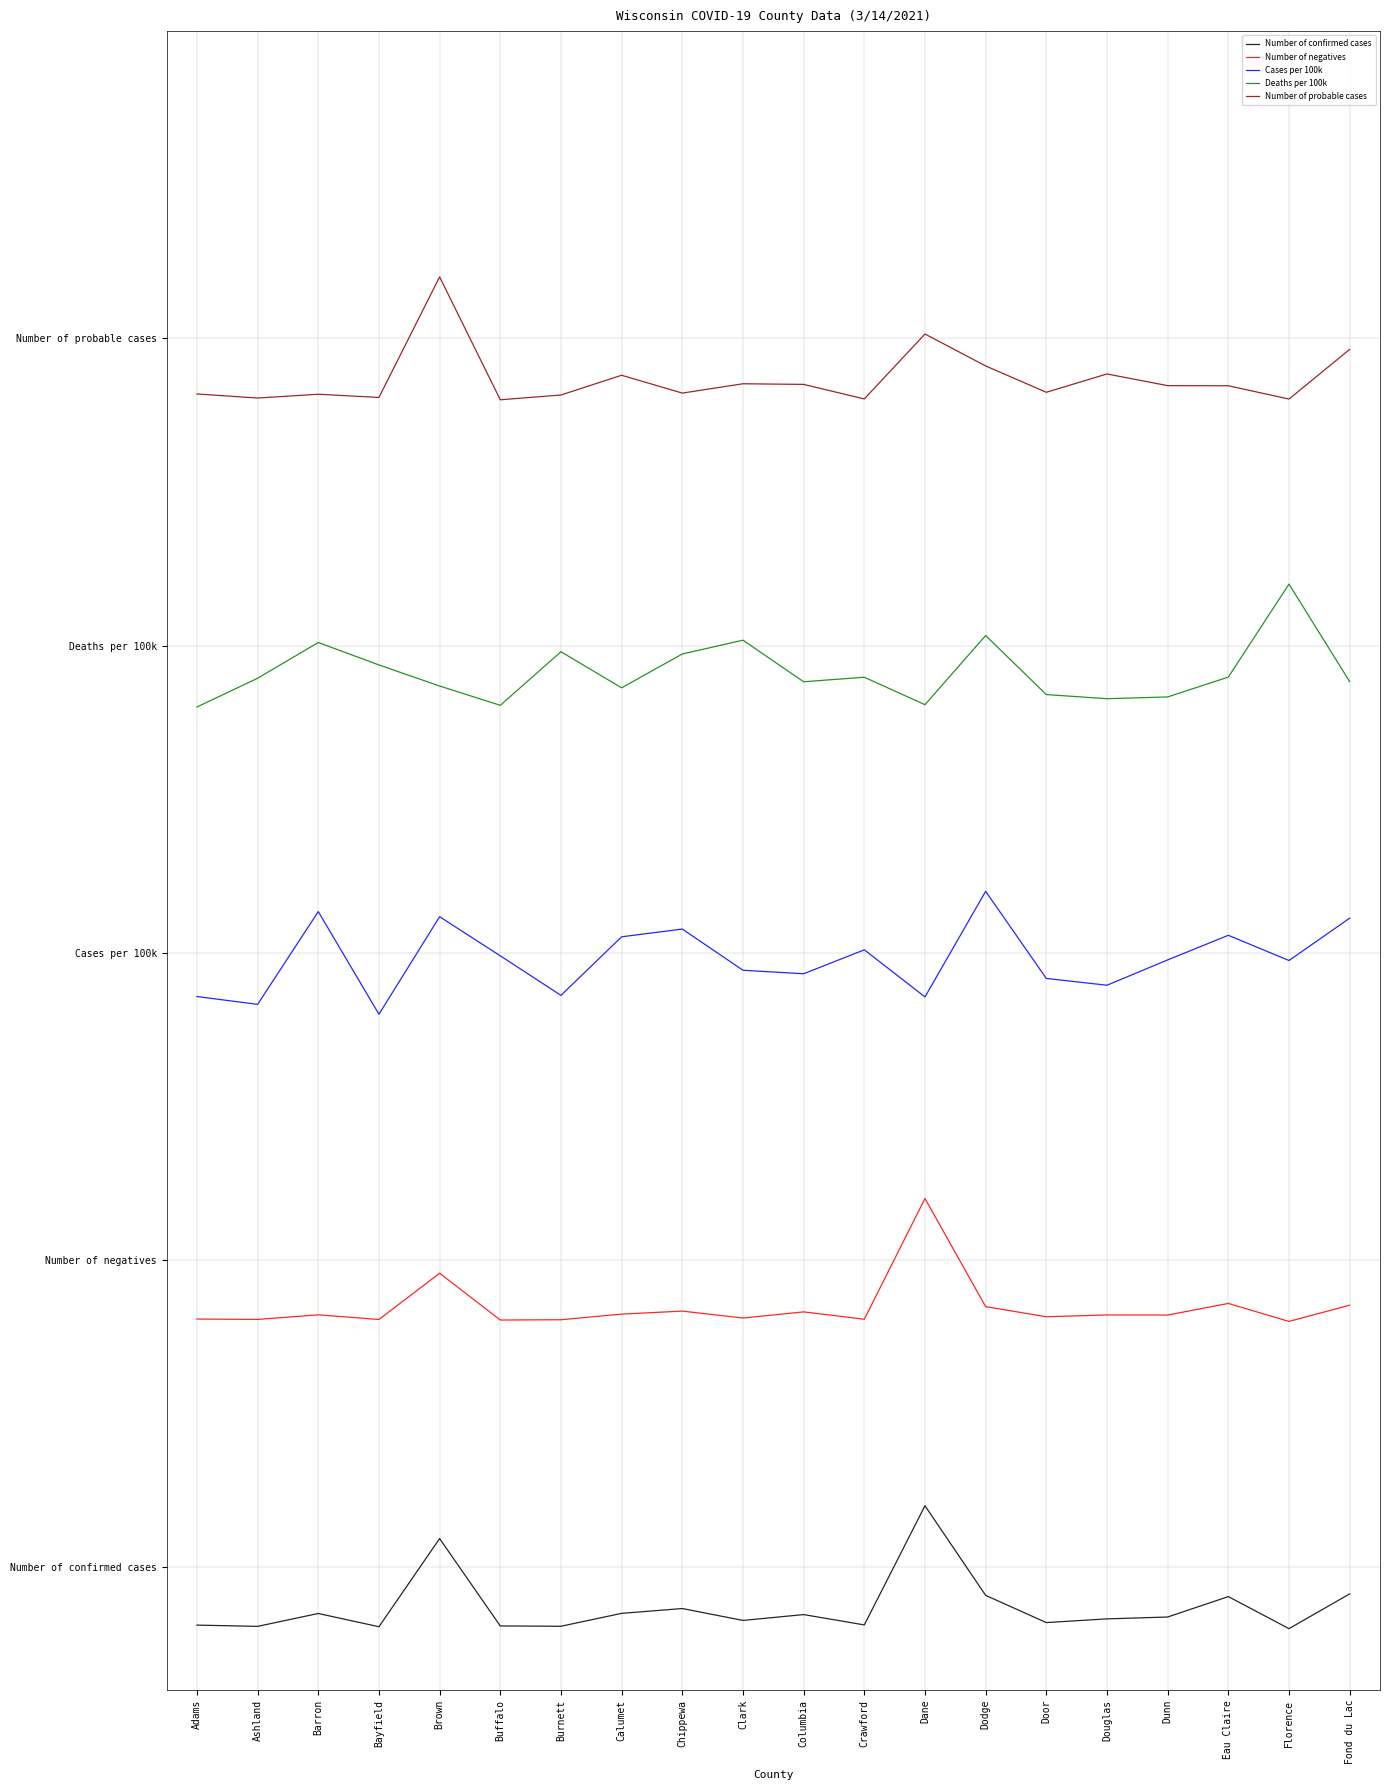

List the series in order of their peak value, highest first.

Number of probable cases, Deaths per 100k, Cases per 100k, Number of negatives, Number of confirmed cases